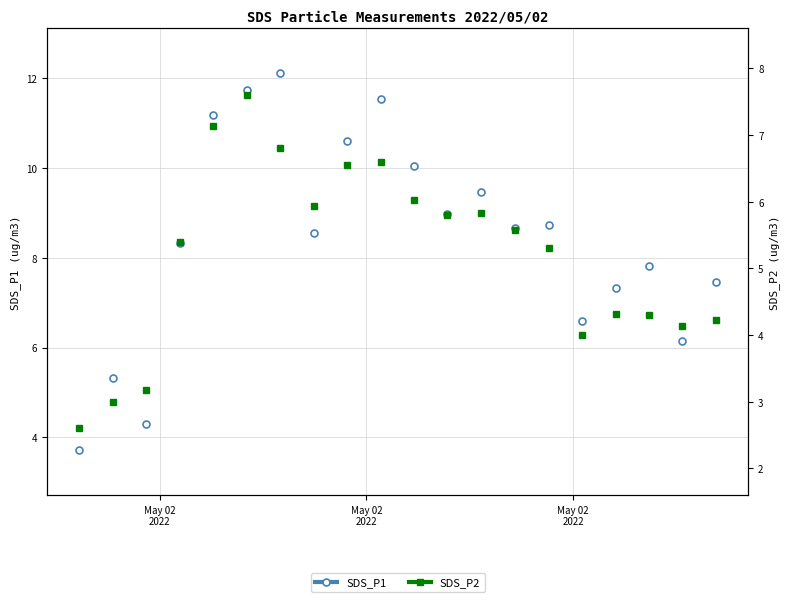

What is the value of the SDS_P1 point at the 17th from the left?

7.3